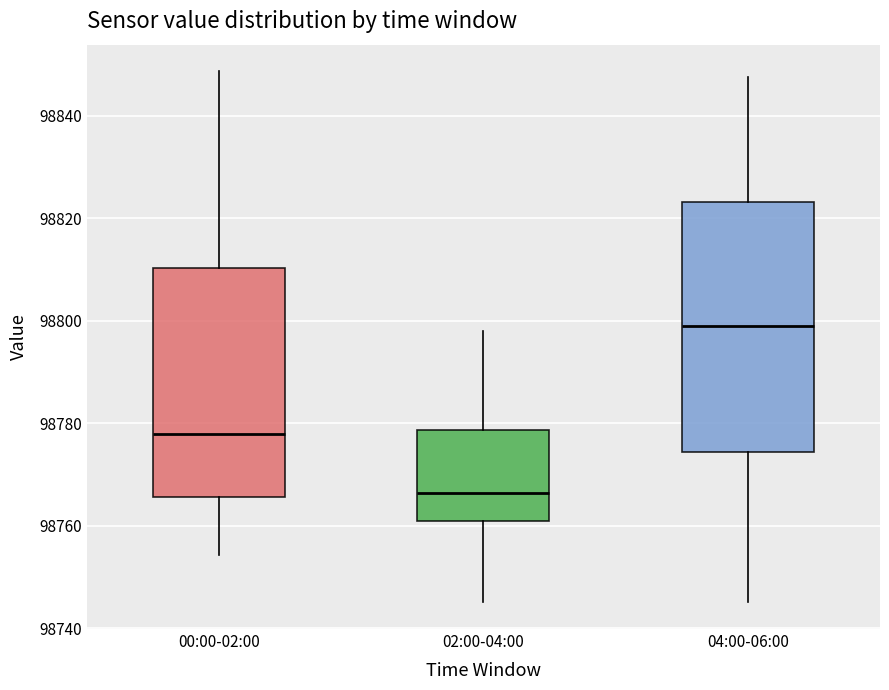

Which box's median line is the highest?

04:00-06:00